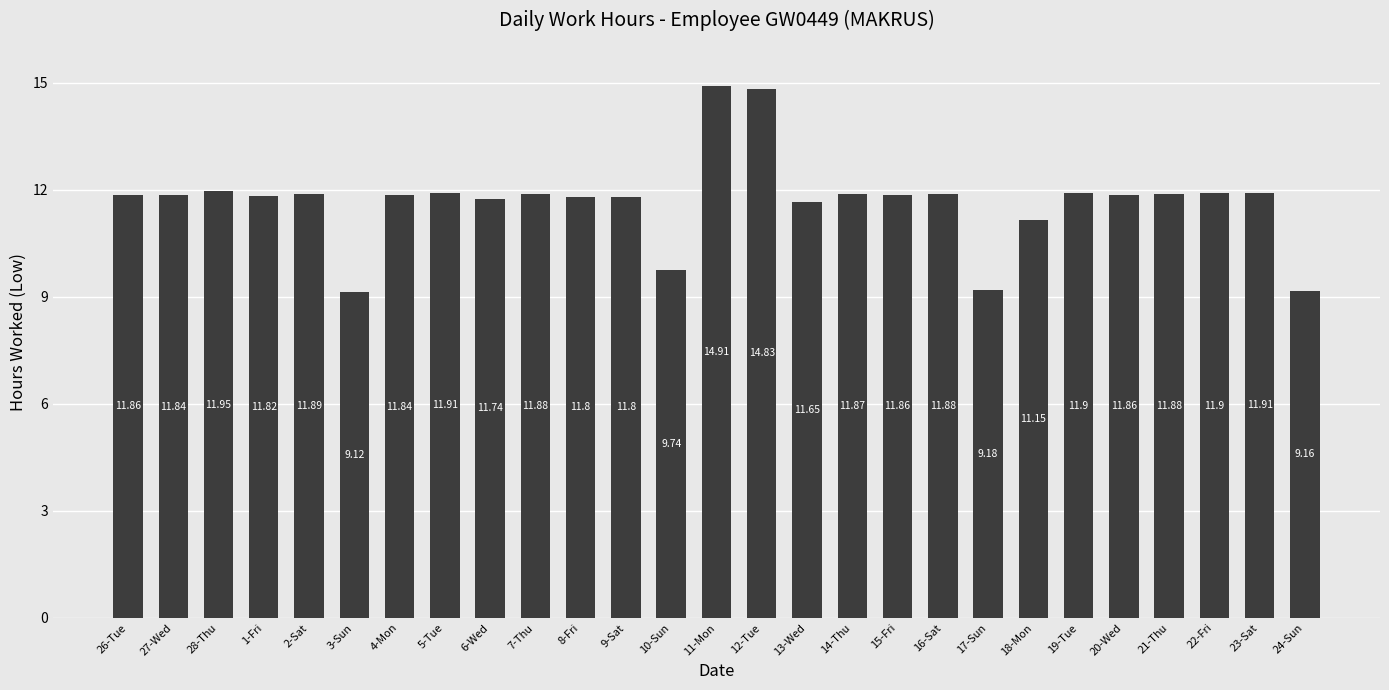

Approximately how many times larger is the value at 21-Thu compared to 10-Sun?

1.2